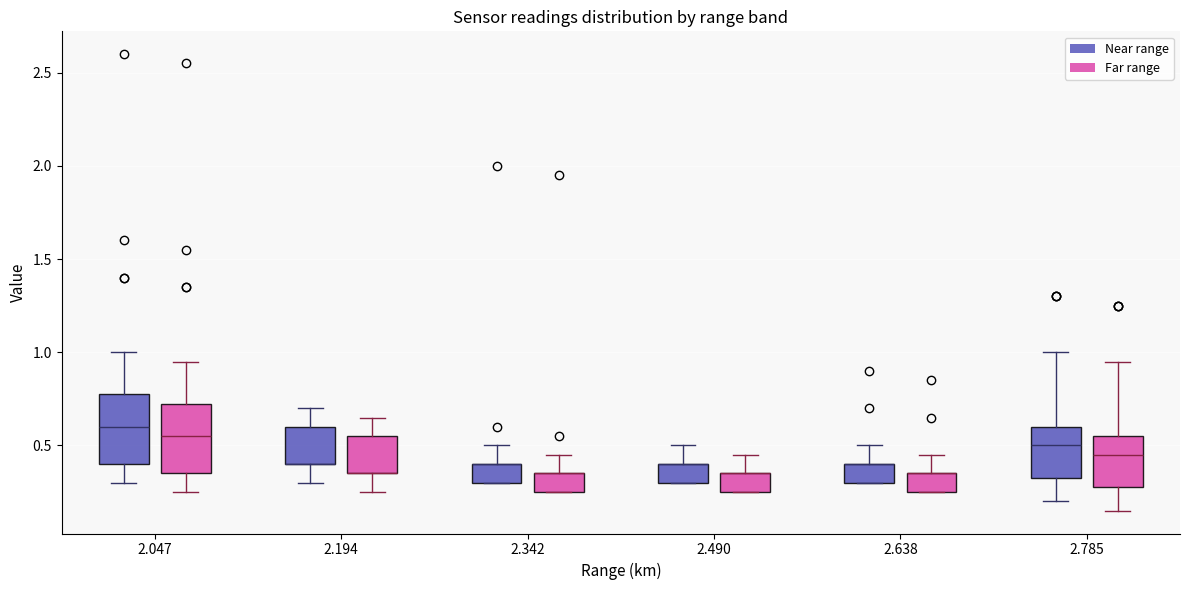

Where does the median line of the box for 2.785 (Near range) sit on the y-axis? The values are not printed on the chart, so give them approximately, as read against the axis.

0.50